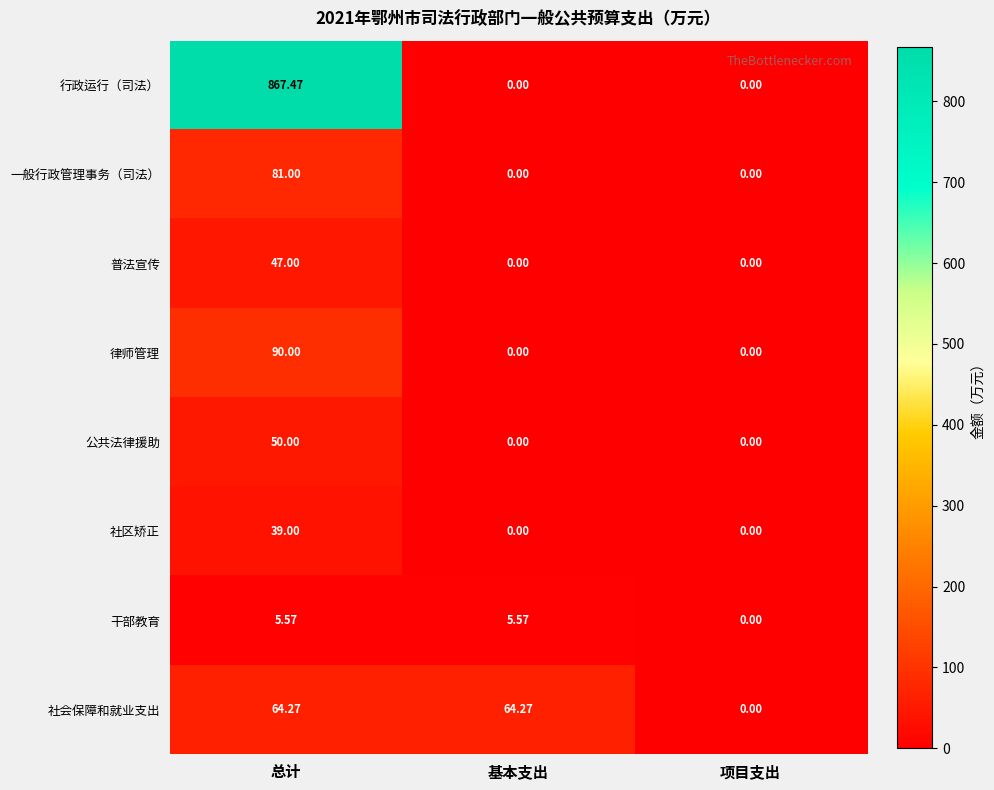

List the series in order of their peak value, highest first.

行政运行（司法）, 律师管理, 一般行政管理事务（司法）, 社会保障和就业支出, 公共法律援助, 普法宣传, 社区矫正, 干部教育